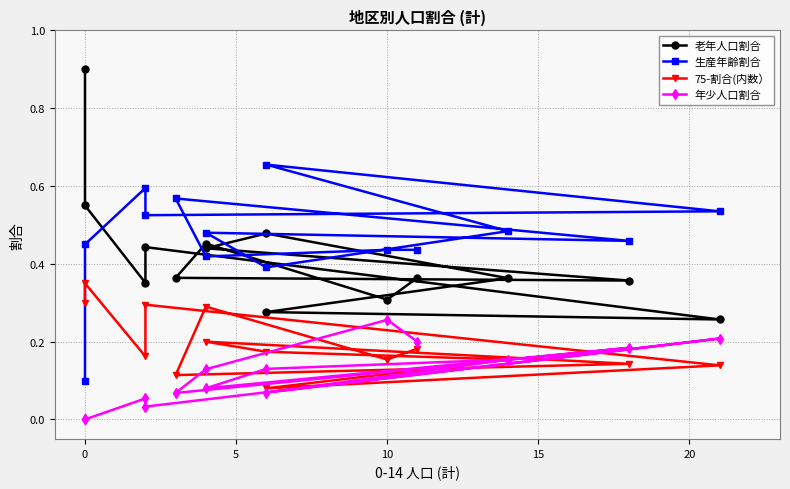

In 生産年齢割合, how many points are lower than both neighbors (excluding endpoints)?

4